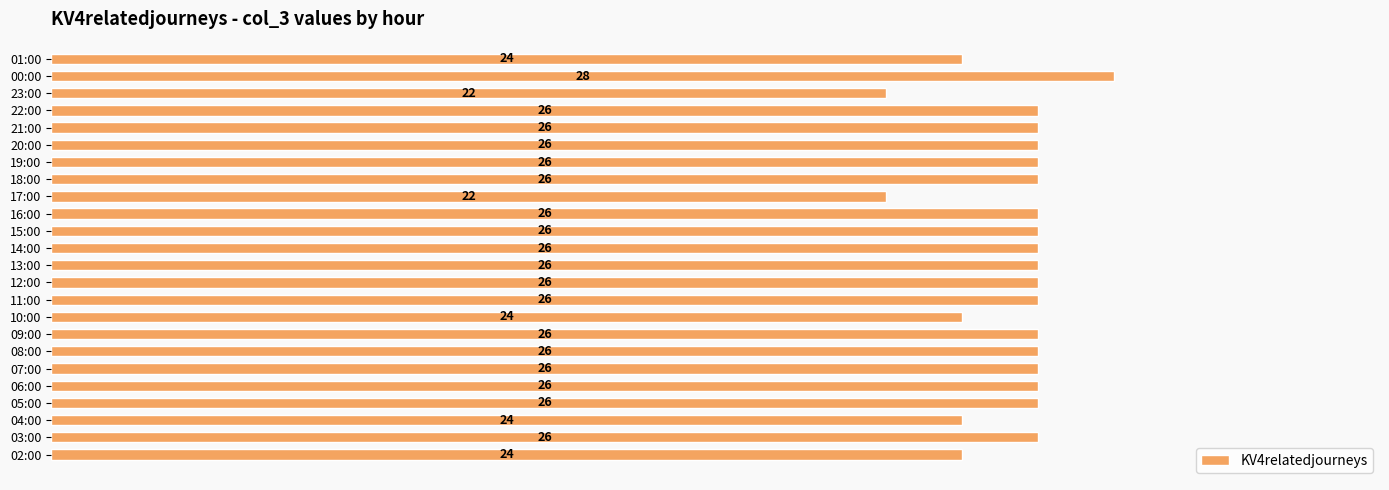

Count the number of data series in this chart.

1